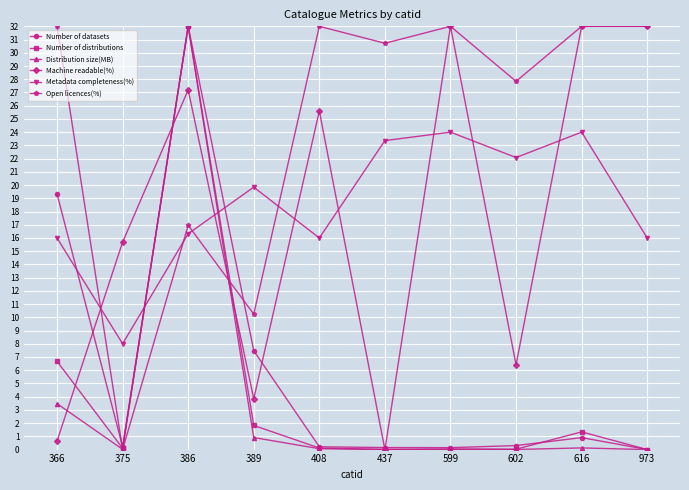

Which series ends up on top after the final intersection of Distribution size(MB) and Open licences(%)?

Open licences(%)